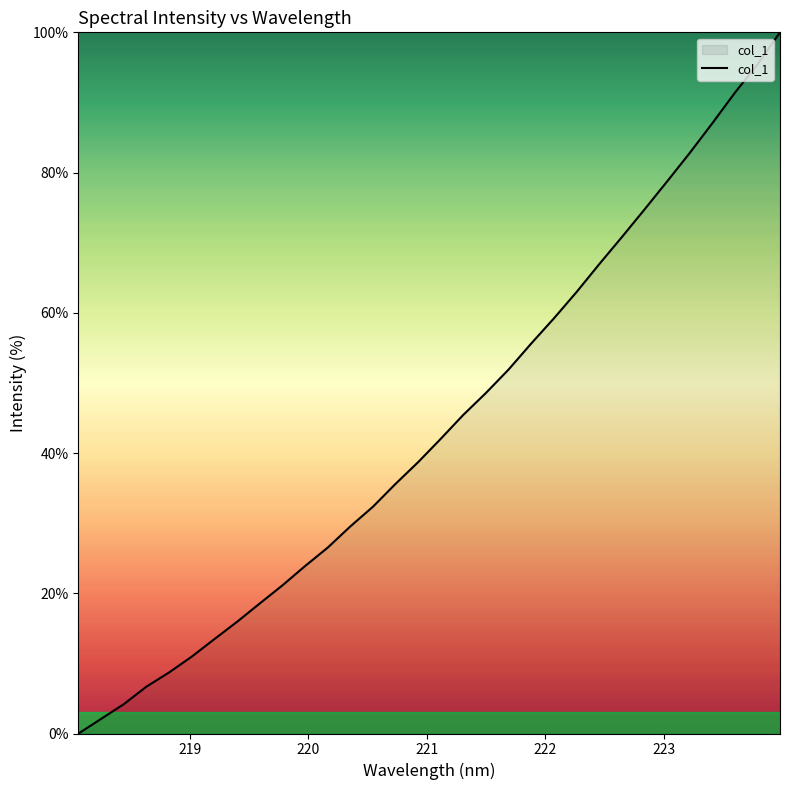

What is the difference between the maximum and minimum values?

100.0